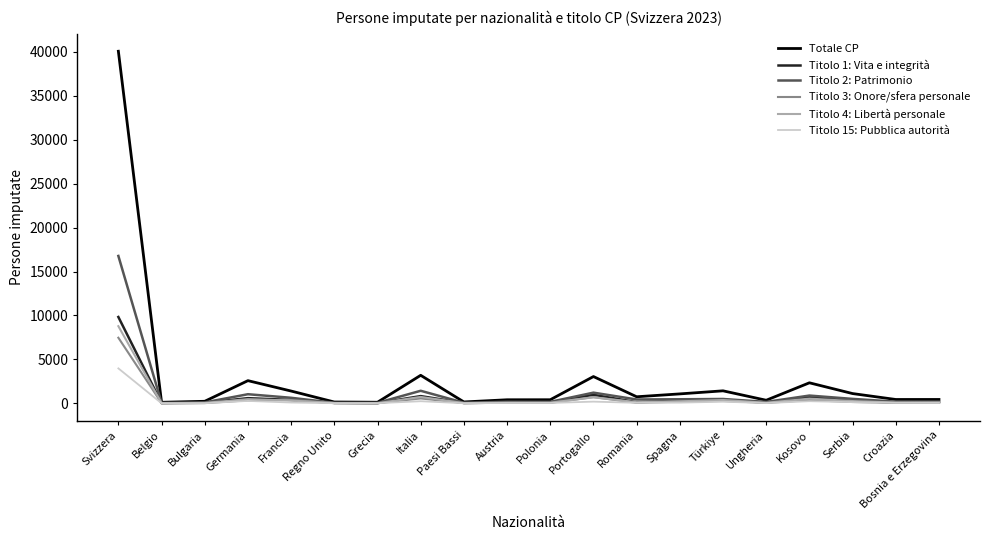

At which category does Titolo 2: Patrimonio reach its first local peak?

Germania